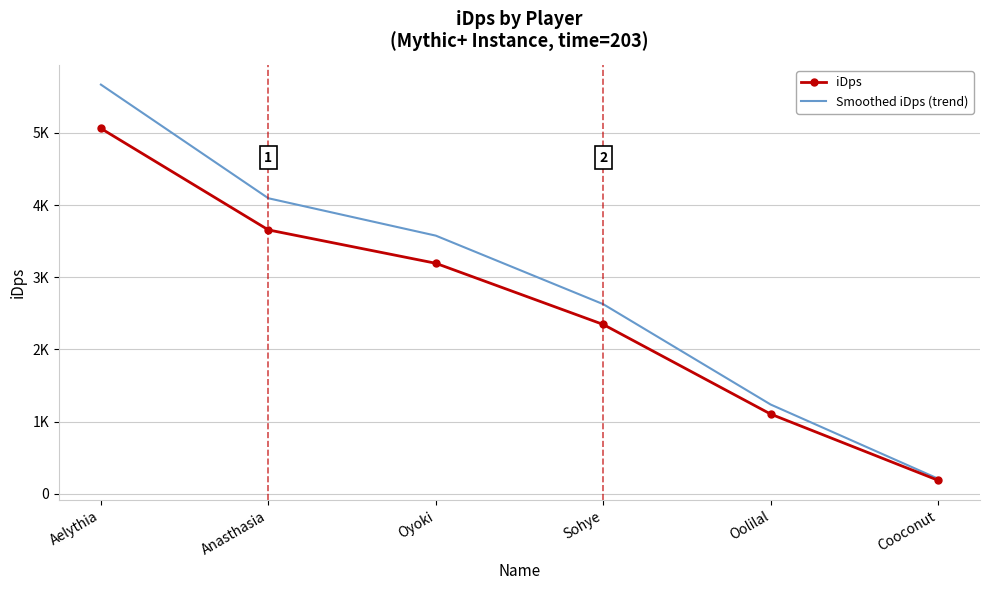

What is the difference between the highest and lowest values at Aelythia?

607.5